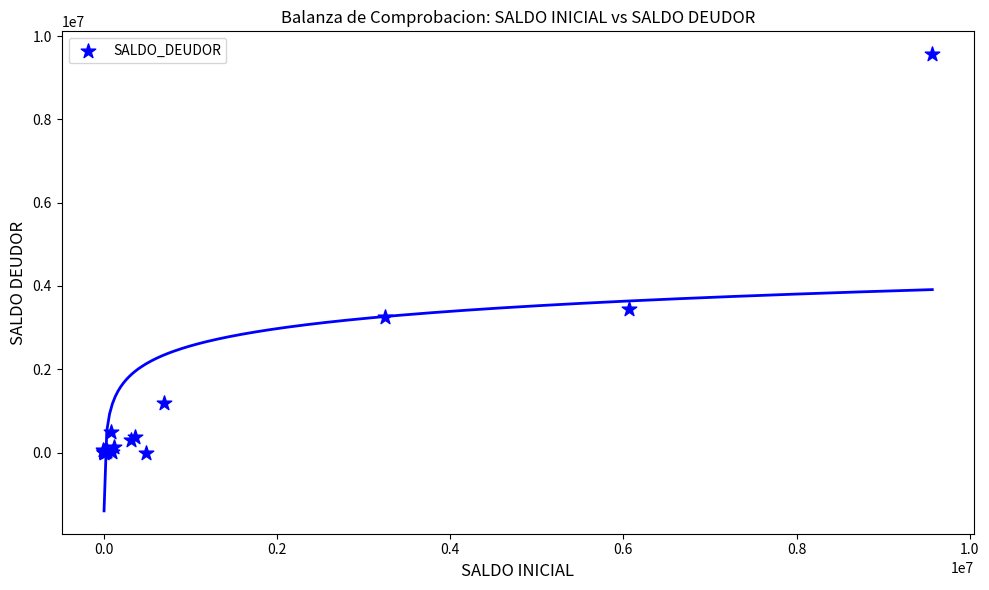

What Y value in the scatter plot is closest to 4783909?

3440353.4